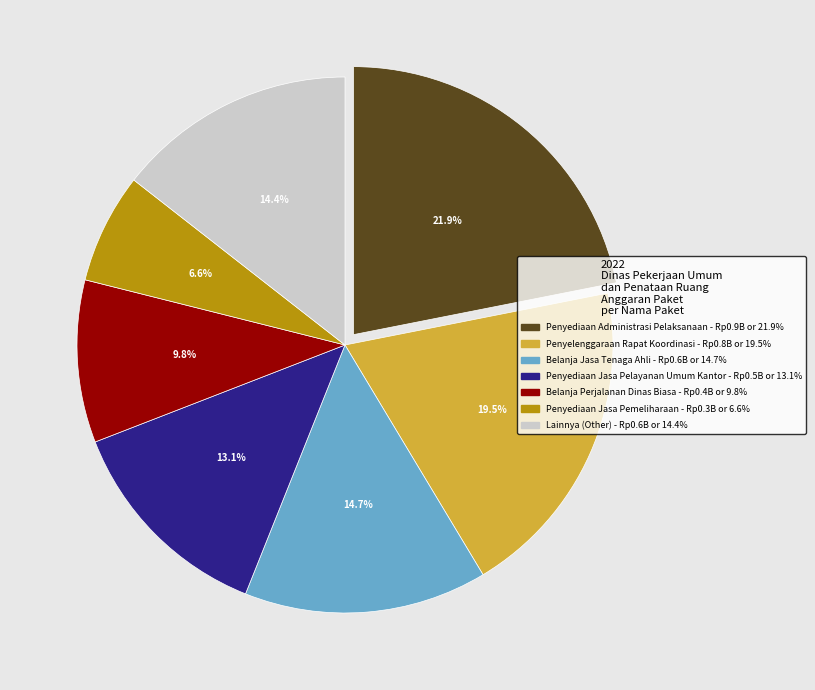

Does any single category account for the majority?

No